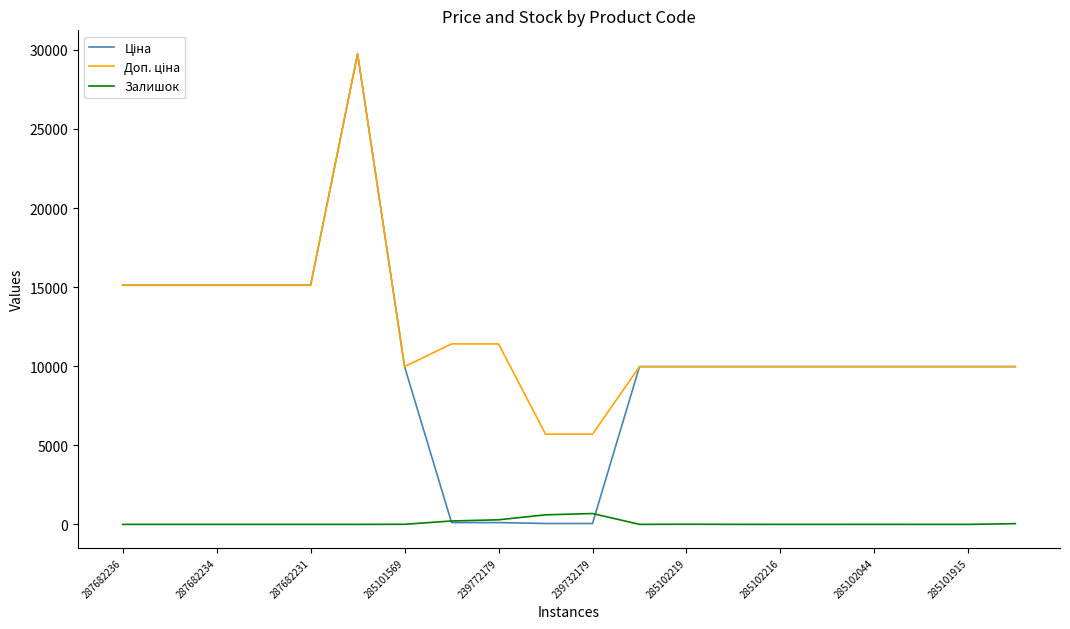

What is the maximum value for Залишок?

686.0